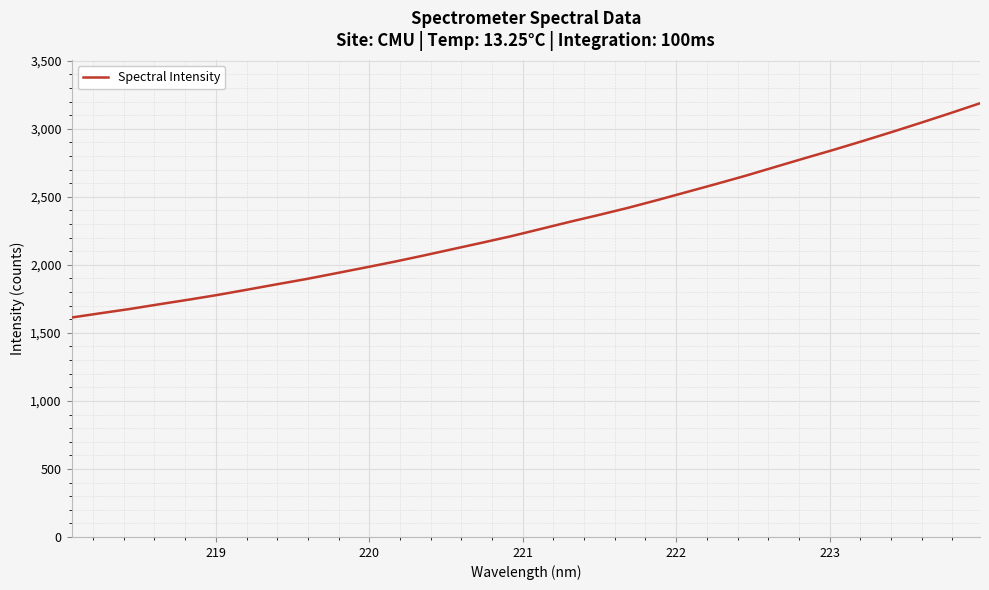

What is the average value?

2295.2